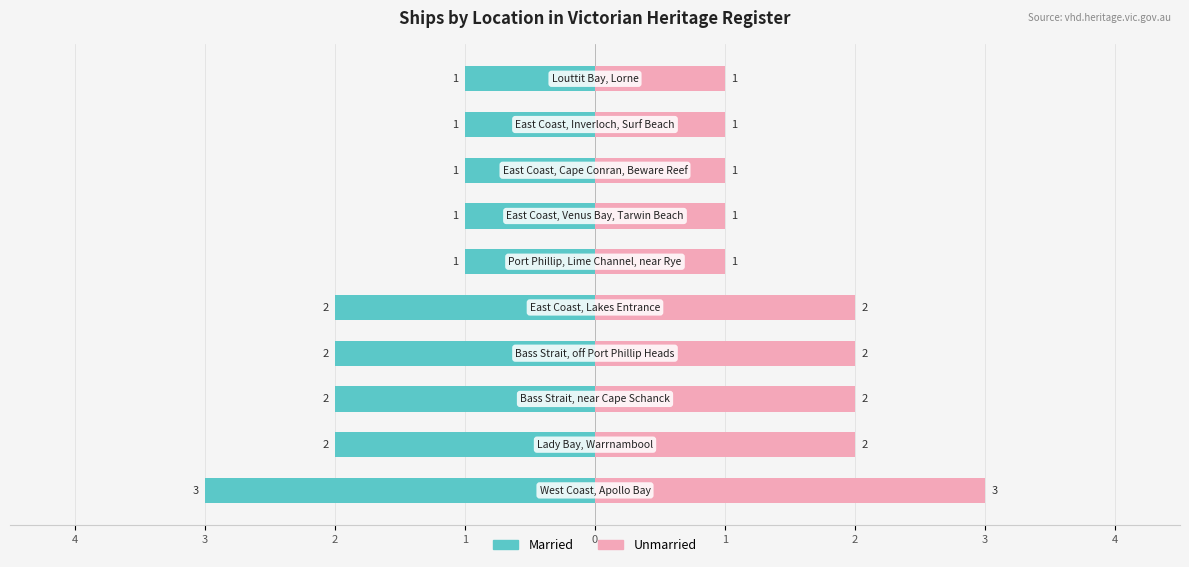

List the series in order of their peak value, lowest first.

Married, Unmarried